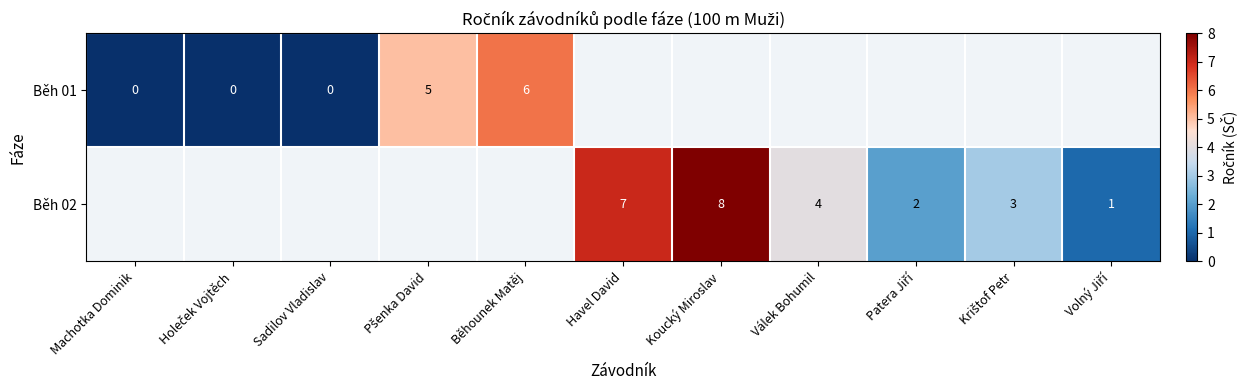

At how many categories does at least one series exceed 2?

6